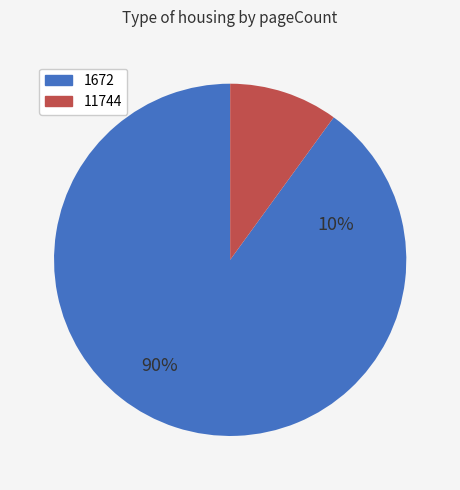

Does any single category account for the majority?

Yes